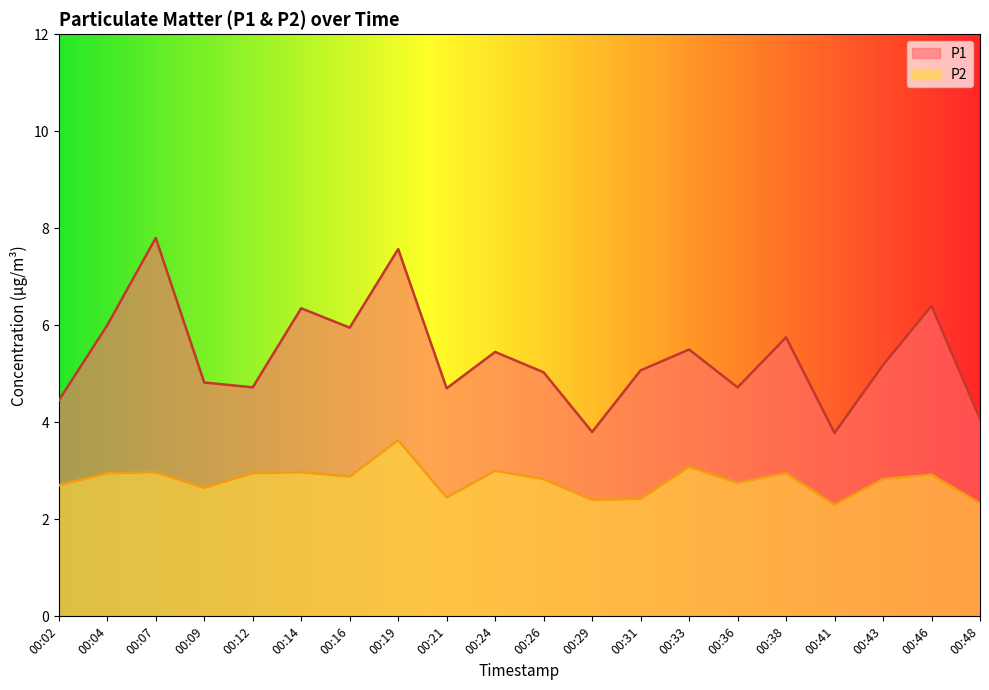

At 00:07, list the series in order from smallest to largest.

P2, P1